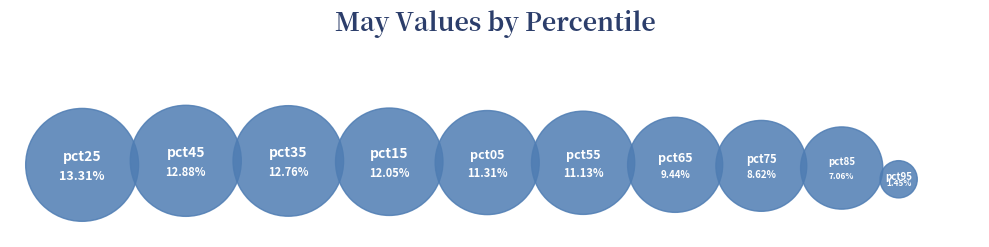

To the nearest percent, what portion does pct15 represent?

12%